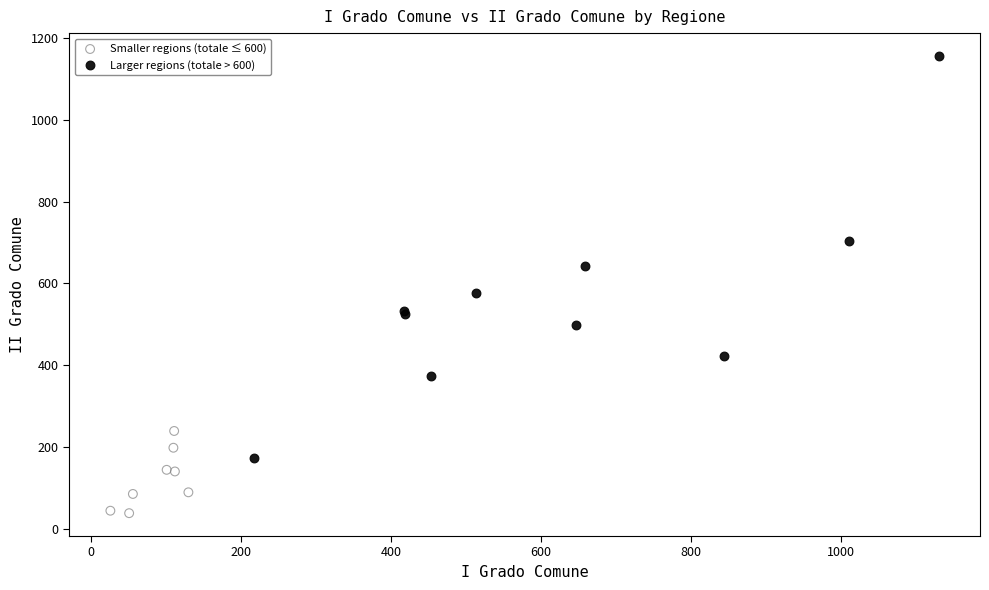

Which series has the largest Y range (max minus min)?

Larger regions (totale > 600)